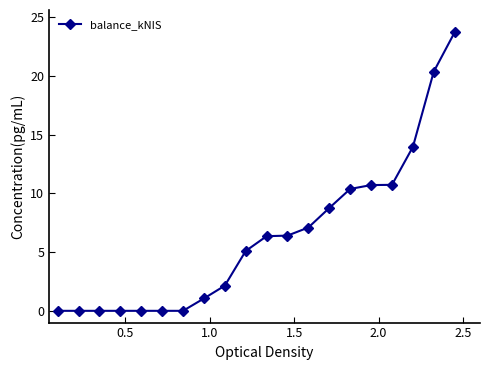

What is the difference between the maximum and second lowest values?

23.7